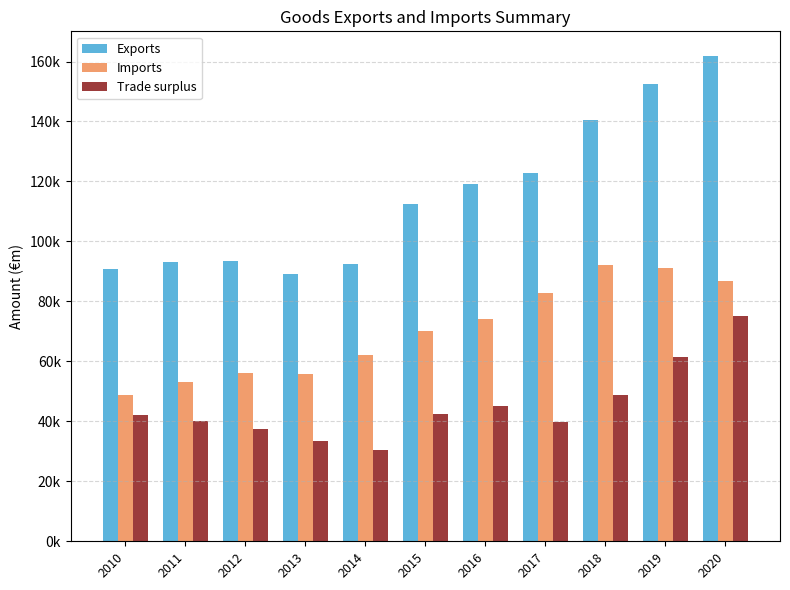

At how many categories does at least one series exceed 149712?

2